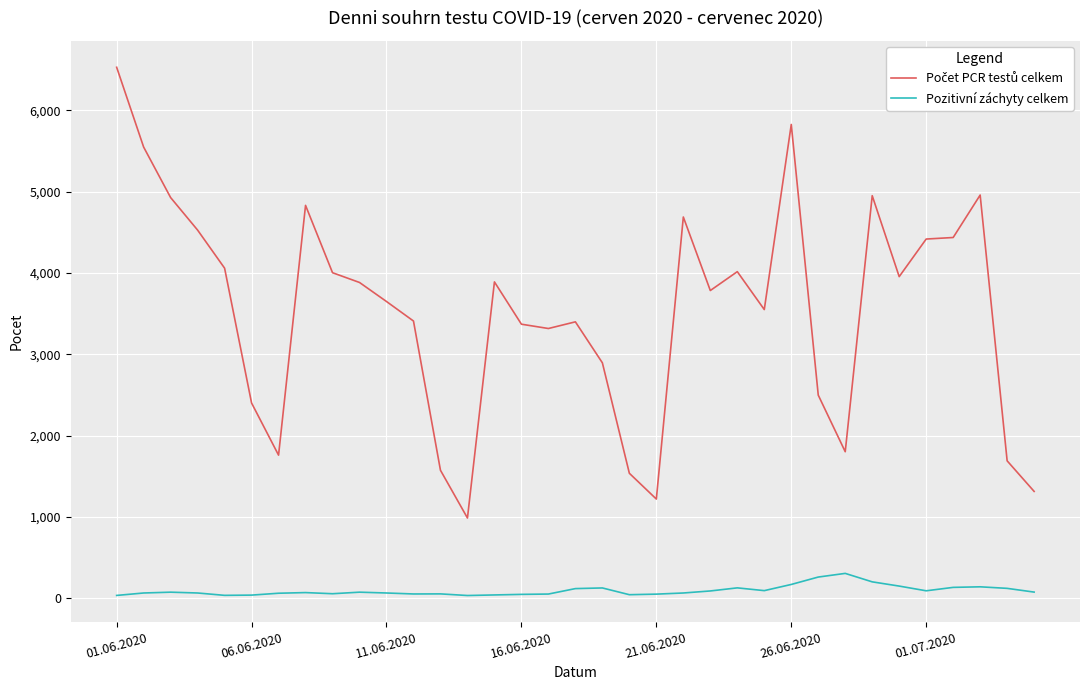

What is the difference between the maximum and minimum values in the Pozitivní záchyty celkem series?

272